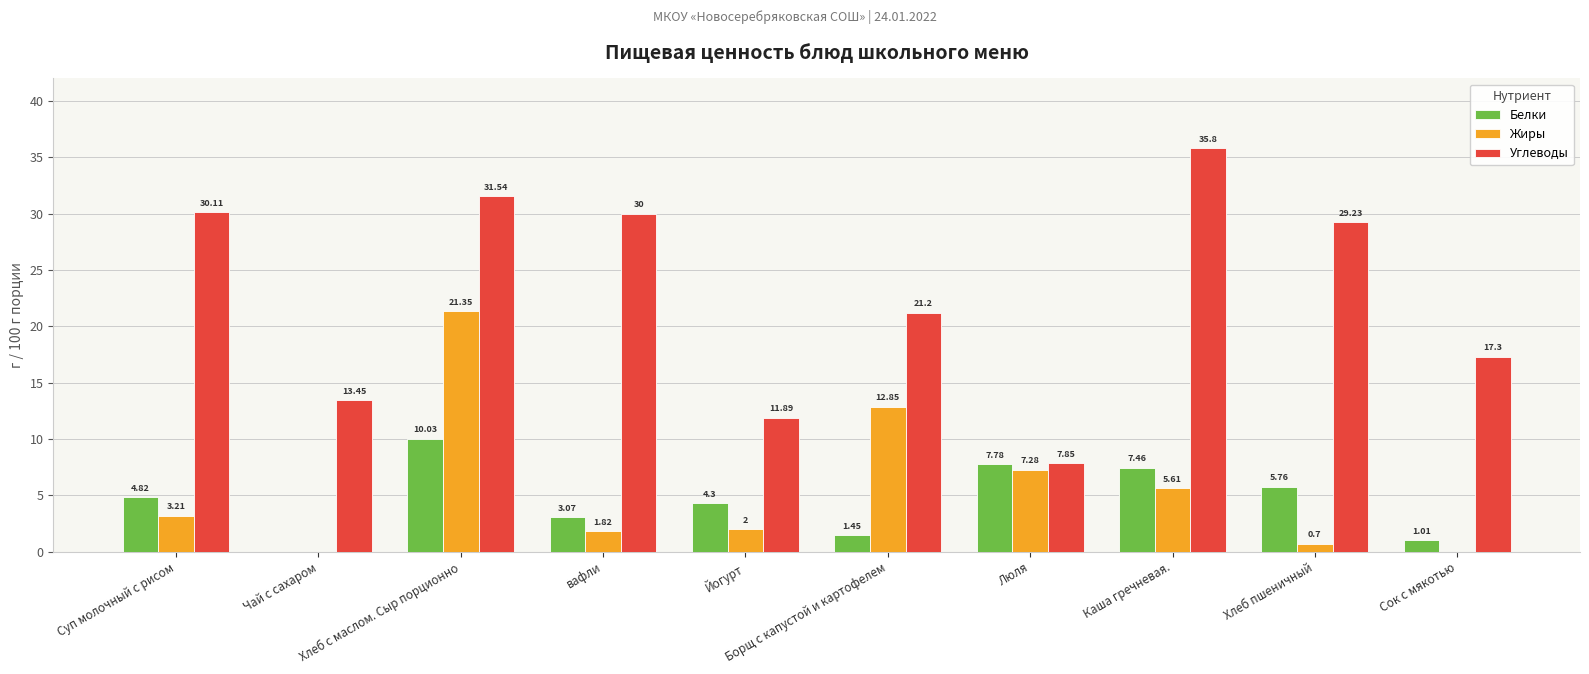

What are all the series names shown in the legend?

Белки, Жиры, Углеводы